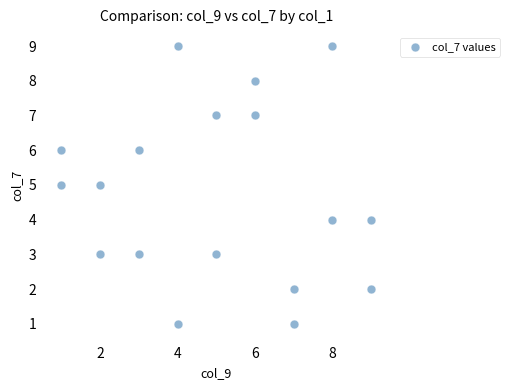

What is the range of Y values (max minus min)?

8